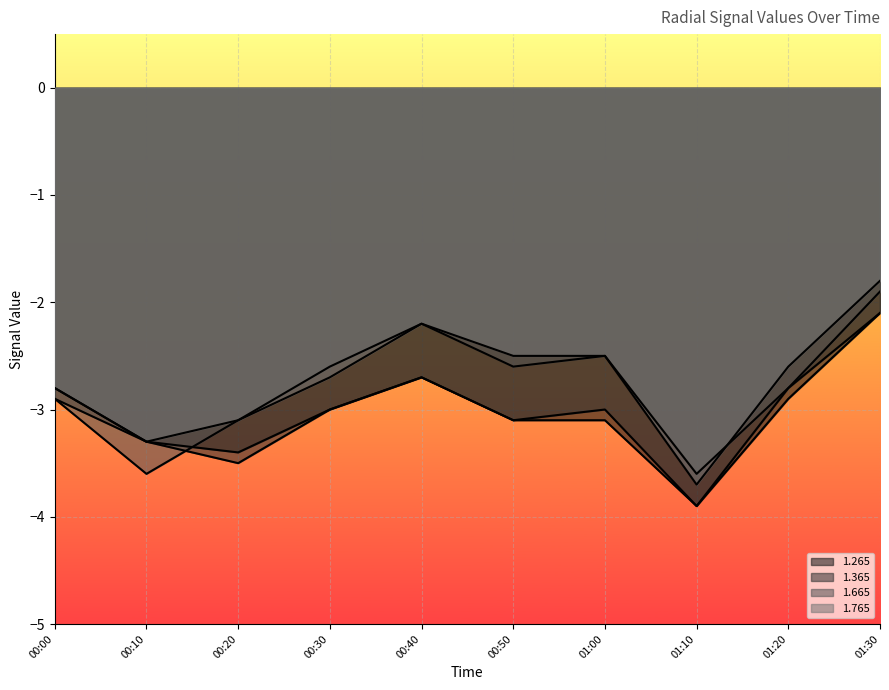

The 1.665 series shows -1.9 at 01:30. True or false?

True